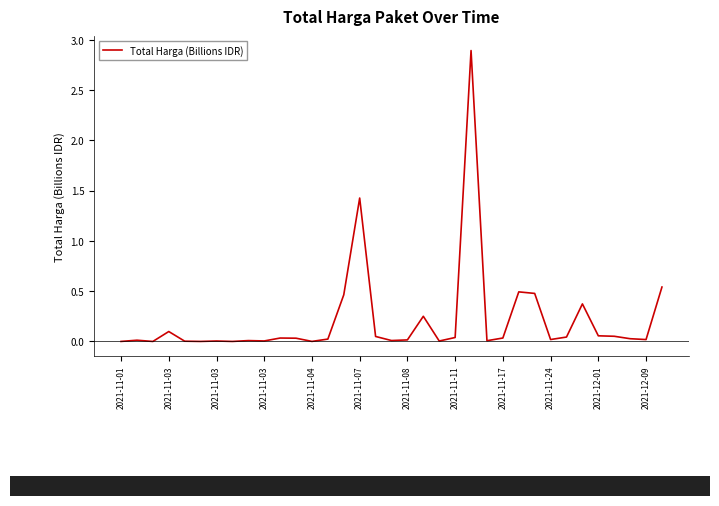

What is the maximum value shown in the chart?

2.9